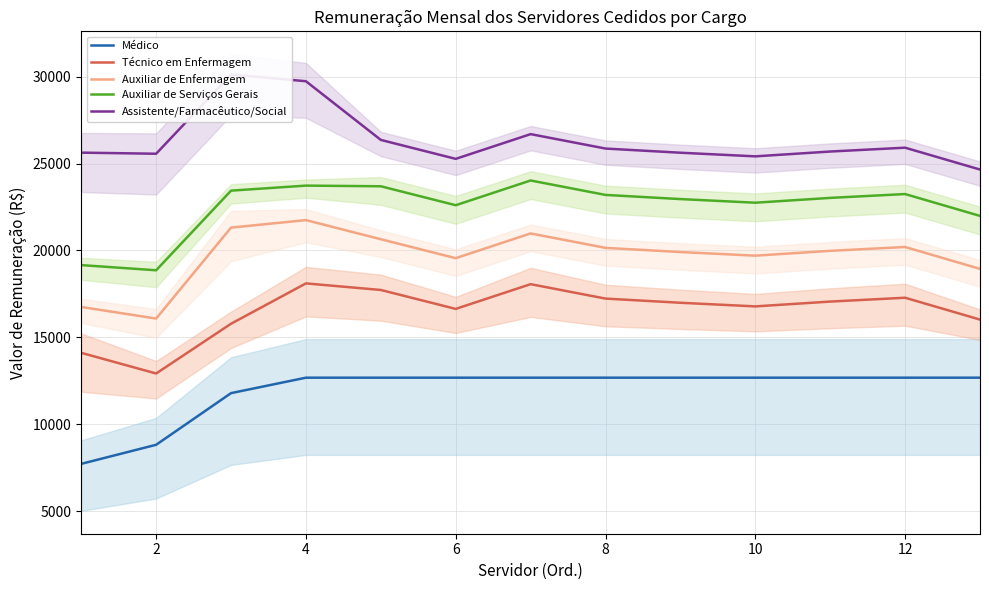

True or false: Assistente/Farmacêutico/Social and Técnico em Enfermagem intersect in this chart.

False